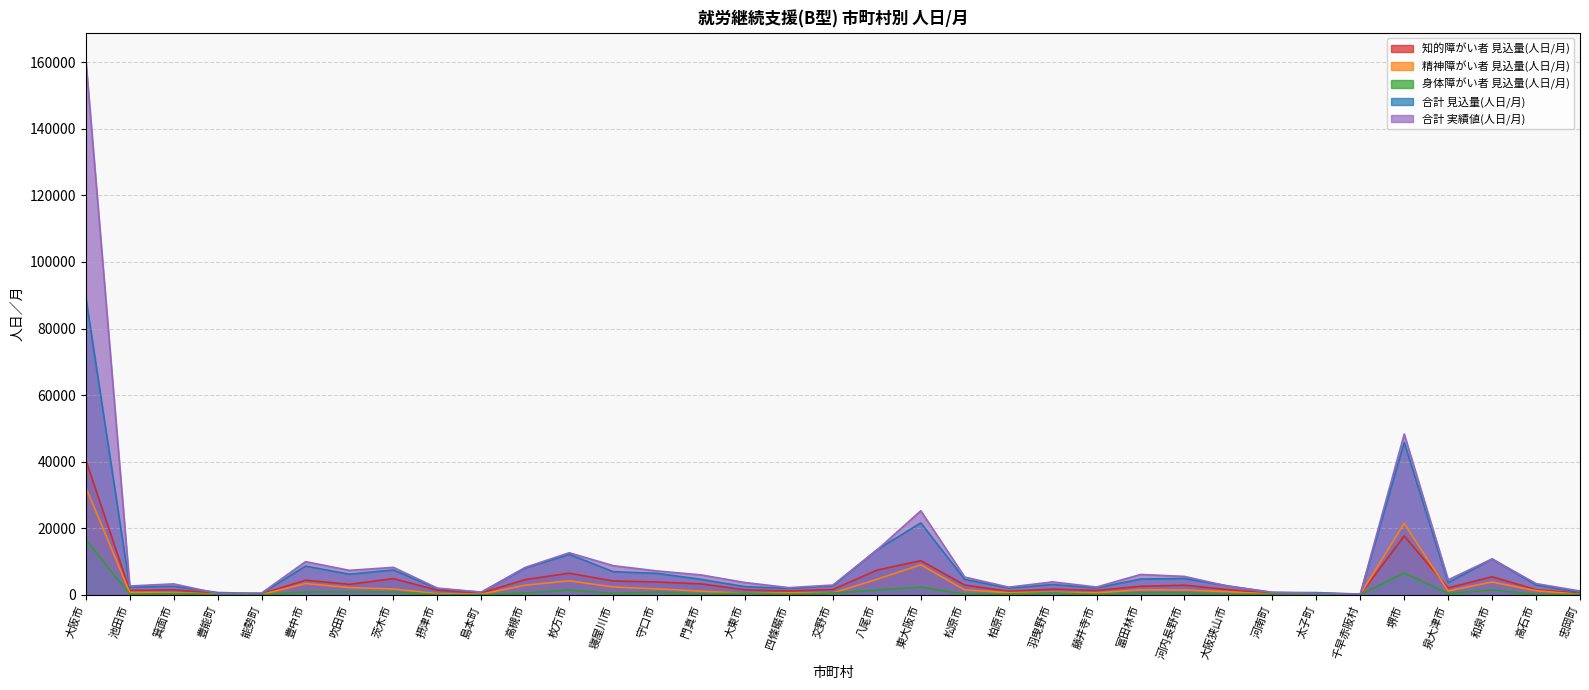

What is the total value across all series at 豊中市?

27234